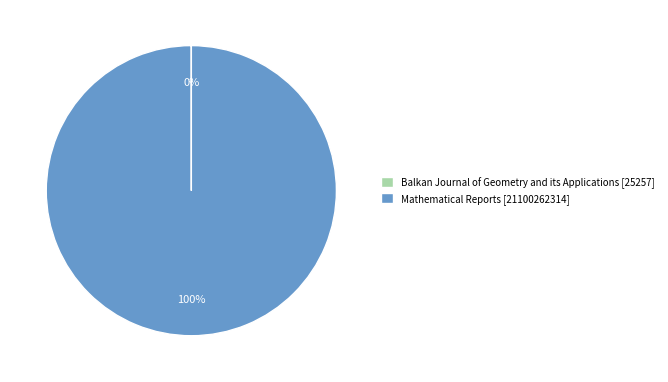

Does any single category account for the majority?

Yes